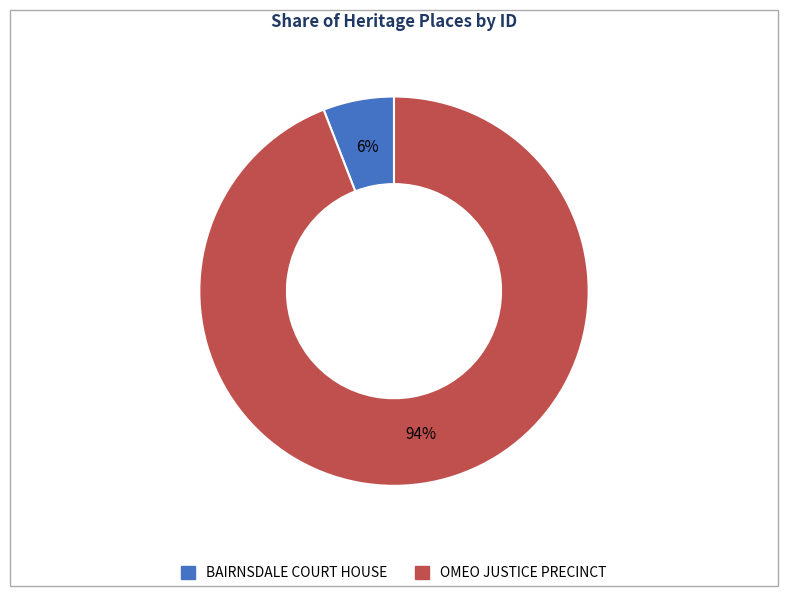

Which slice is the smallest?

BAIRNSDALE COURT HOUSE